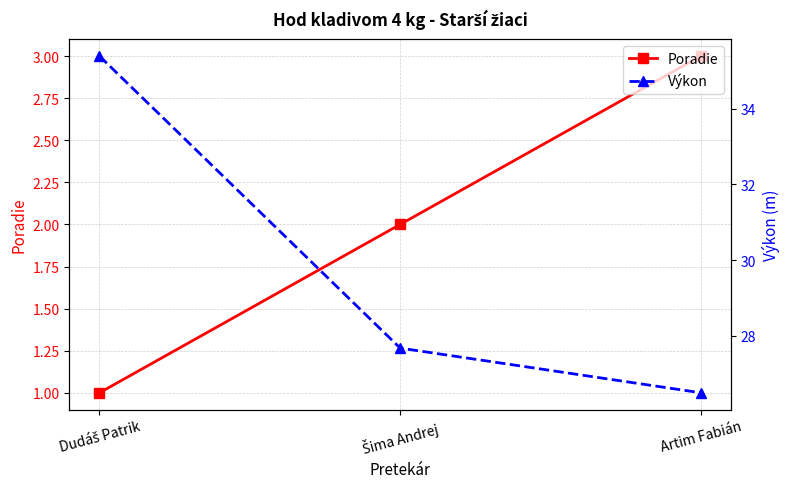

List the series in order of their peak value, highest first.

Výkon, Poradie